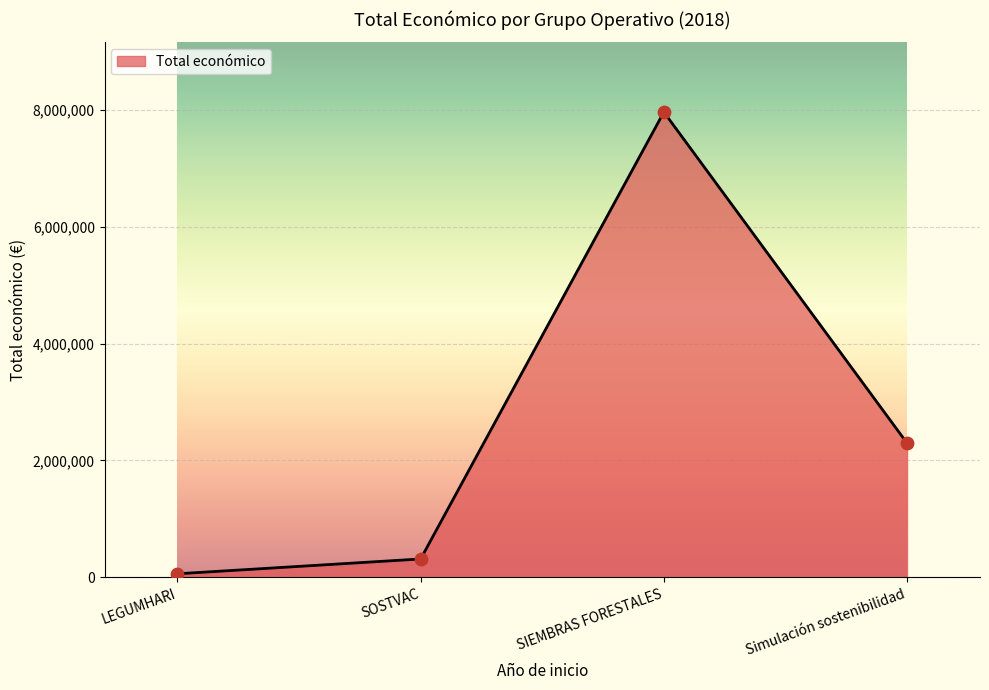

Between SIEMBRAS FORESTALES and SOSTVAC, which is larger?

SIEMBRAS FORESTALES